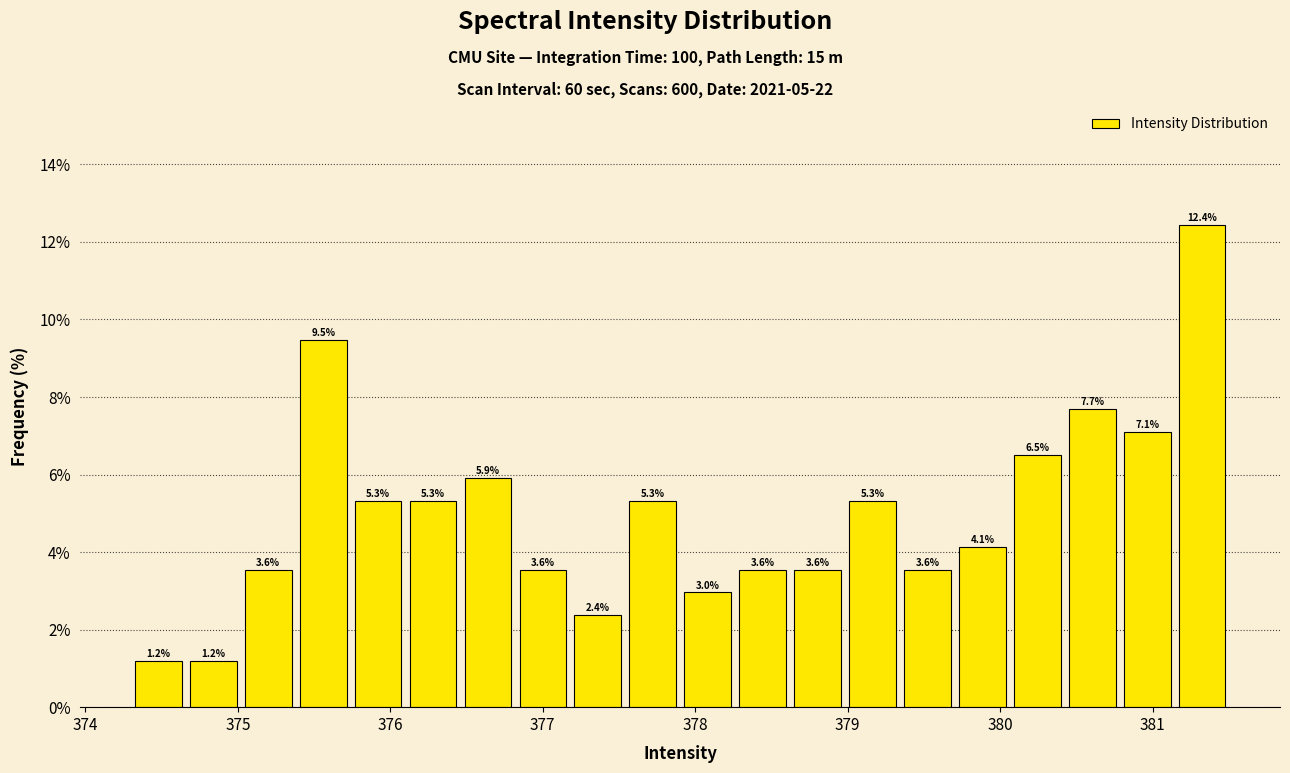

Read against the x-axis, roughly where is the centre of the tallest bar?

381.3